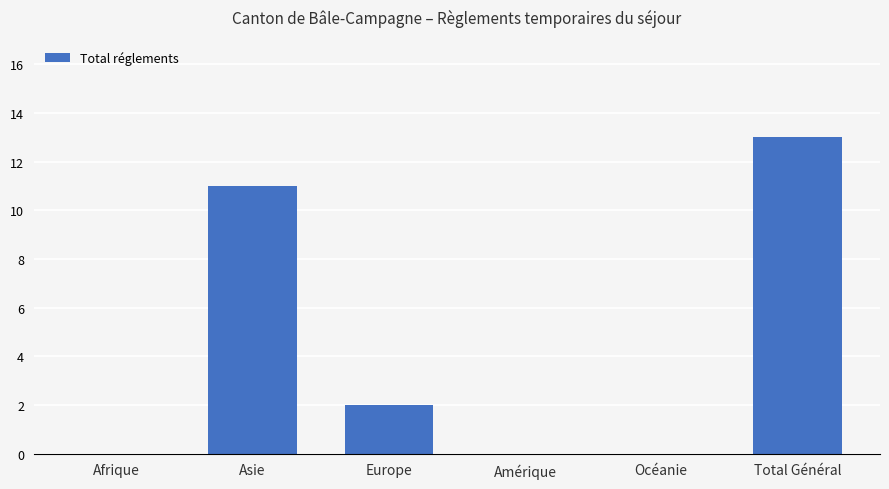

What is the change in value from Asie to Europe?

-9